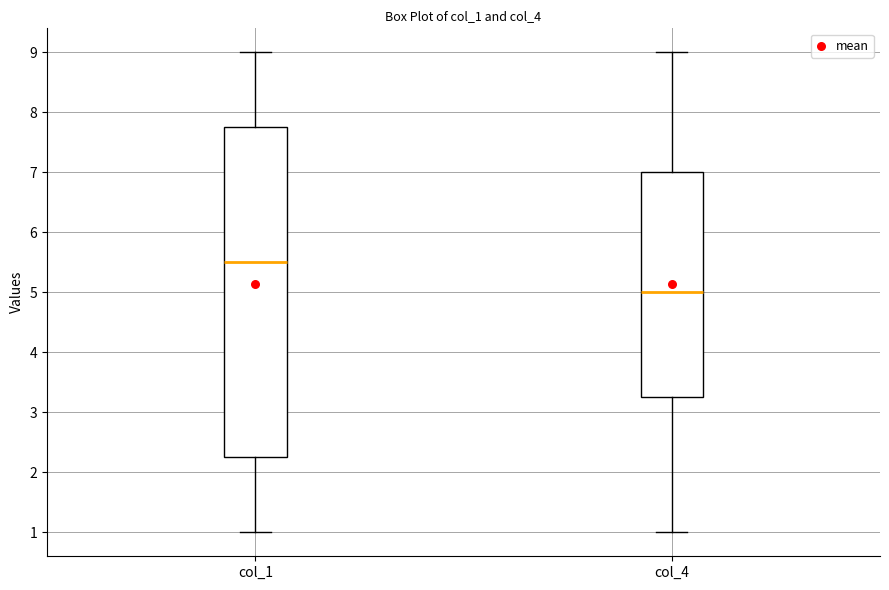

Where does the lower whisker of the box for col_4 end on the y-axis? The values are not printed on the chart, so give them approximately, as read against the axis.

1.0